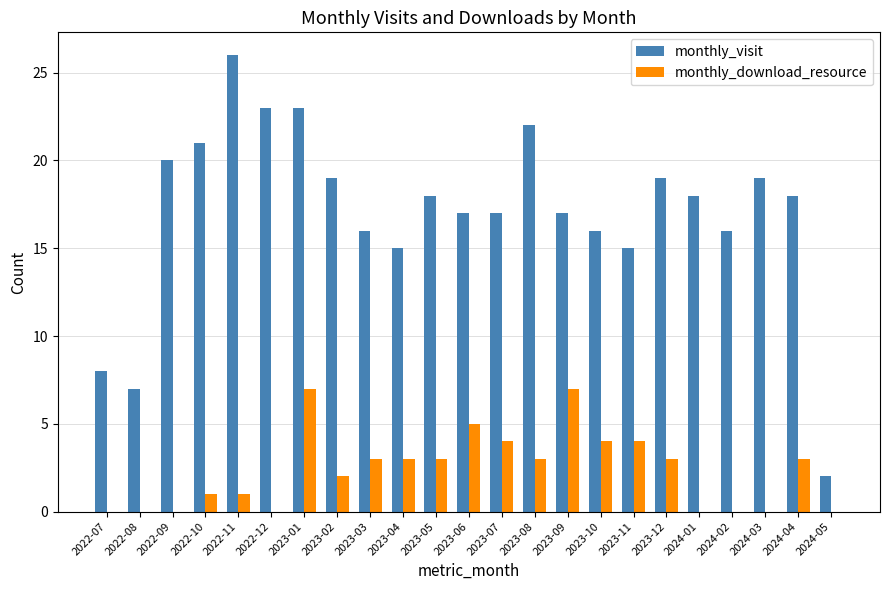

How many groups of bars are there?

23